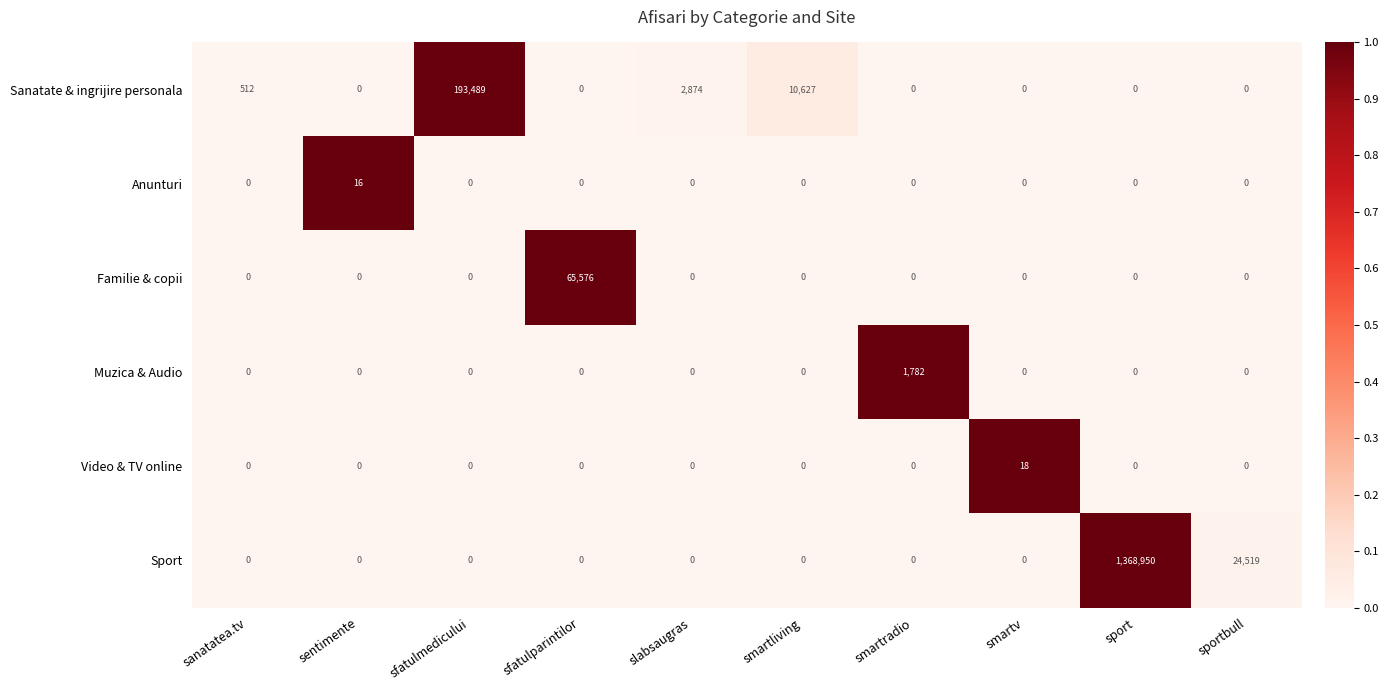

Which series changed the most between sanatatea.tv and smartradio?

Muzica & Audio